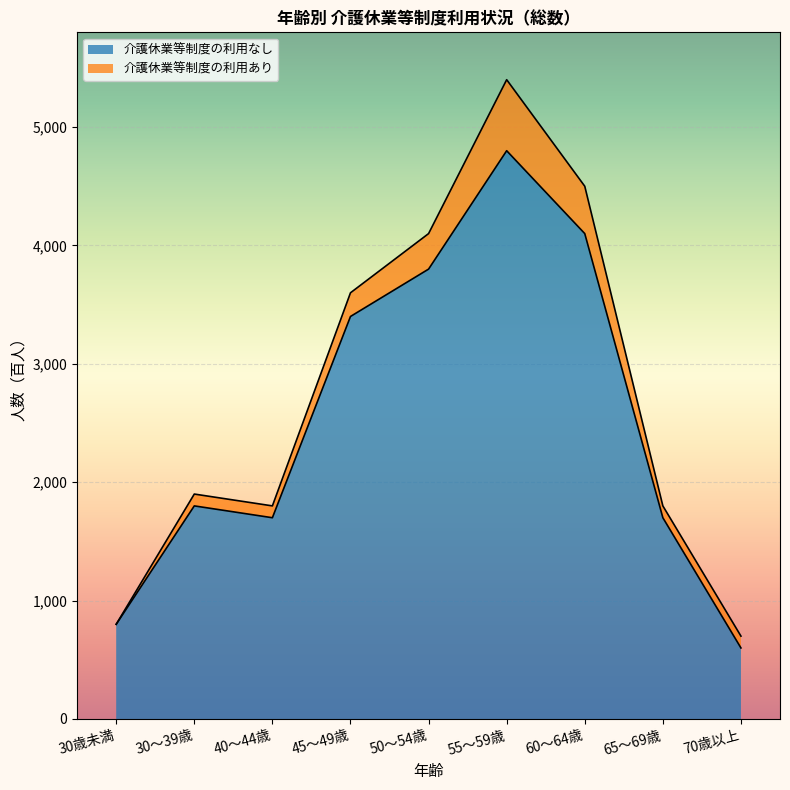

Does the chart display data point markers on the line(s)?

No